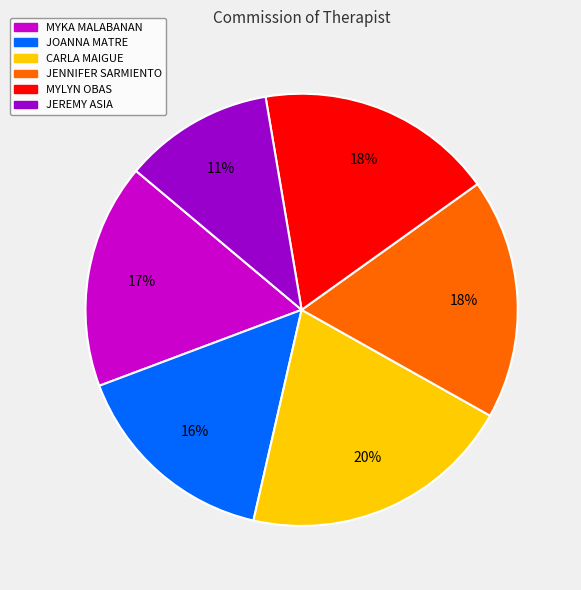

How many segments does this pie chart have?

6